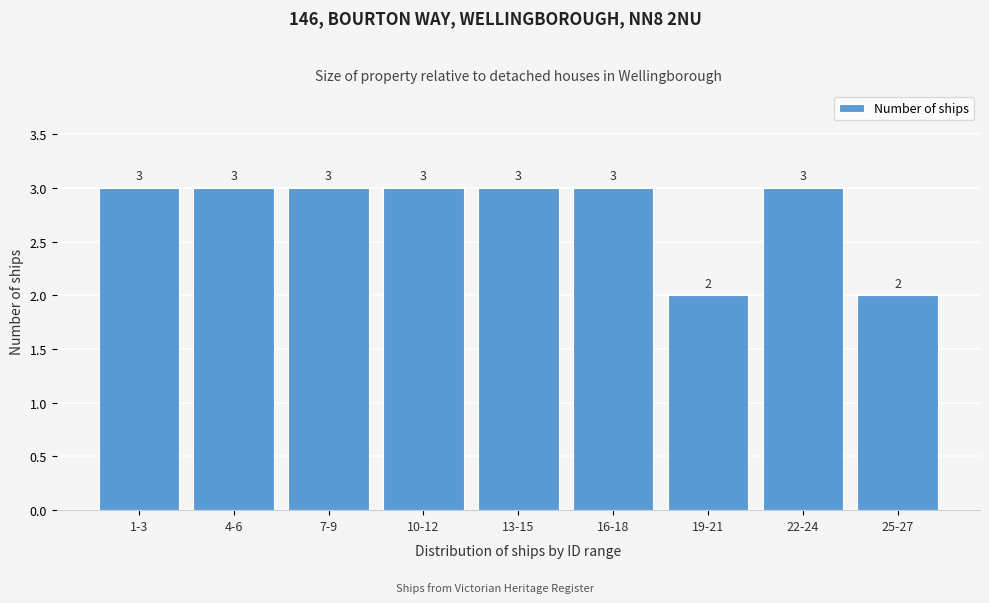

Reading right to left, list all the values displayed in this chart.

25-27=2	22-24=3	19-21=2	16-18=3	13-15=3	10-12=3	7-9=3	4-6=3	1-3=3